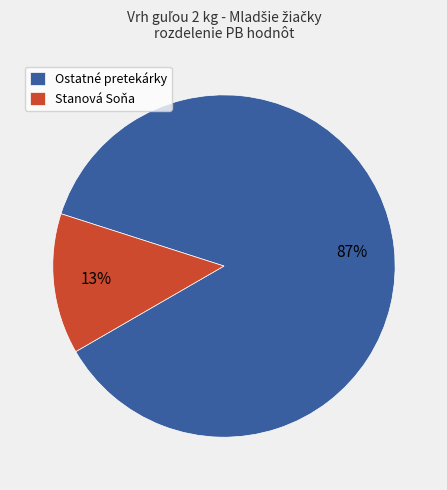

Is there a majority slice in this chart?

Yes